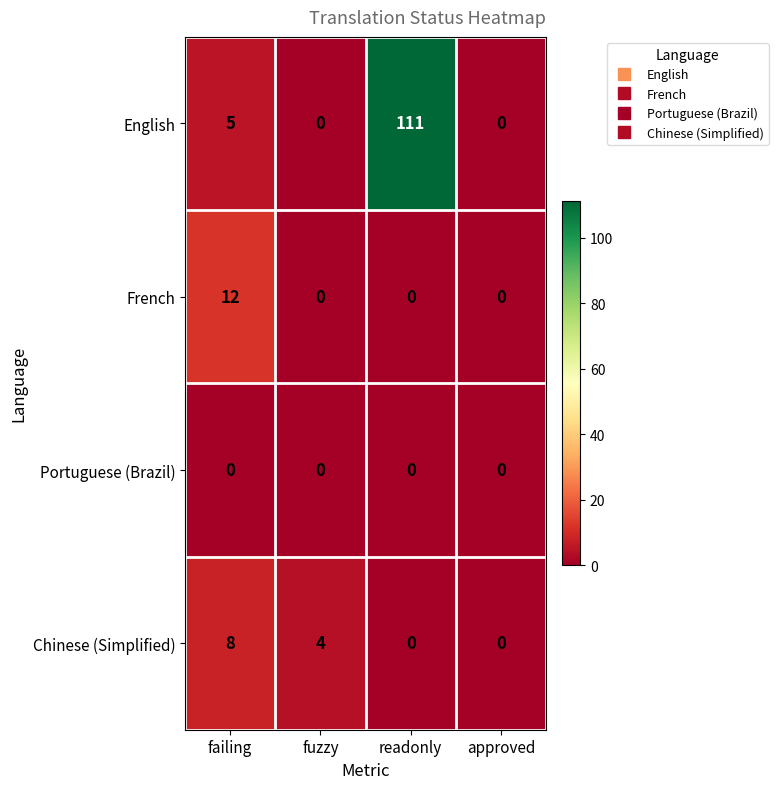

What is the greatest value displayed?

111